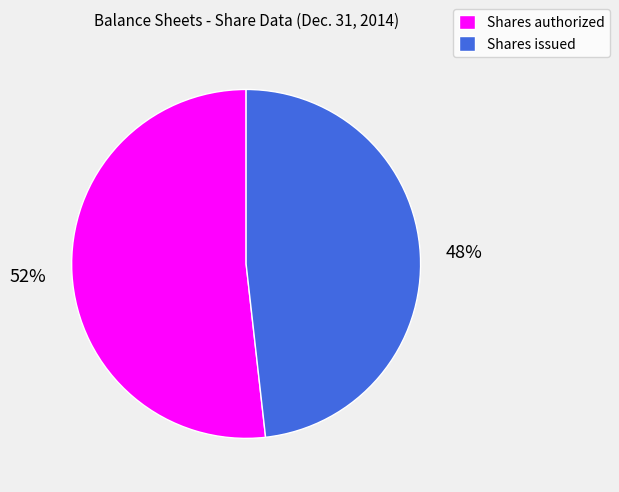

What is the largest slice in the pie chart?

Shares authorized